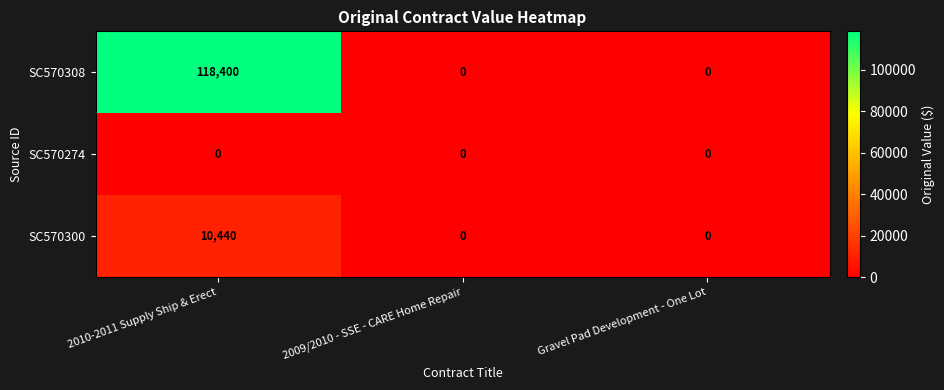

Reading left to right, transcribe all the data shown in this chart.

SC570308: 2010-2011 Supply Ship & Erect=118400	2009/2010 - SSE - CARE Home Repair=0	Gravel Pad Development - One Lot=0
SC570274: 2010-2011 Supply Ship & Erect=0	2009/2010 - SSE - CARE Home Repair=0	Gravel Pad Development - One Lot=0
SC570300: 2010-2011 Supply Ship & Erect=10440	2009/2010 - SSE - CARE Home Repair=0	Gravel Pad Development - One Lot=0